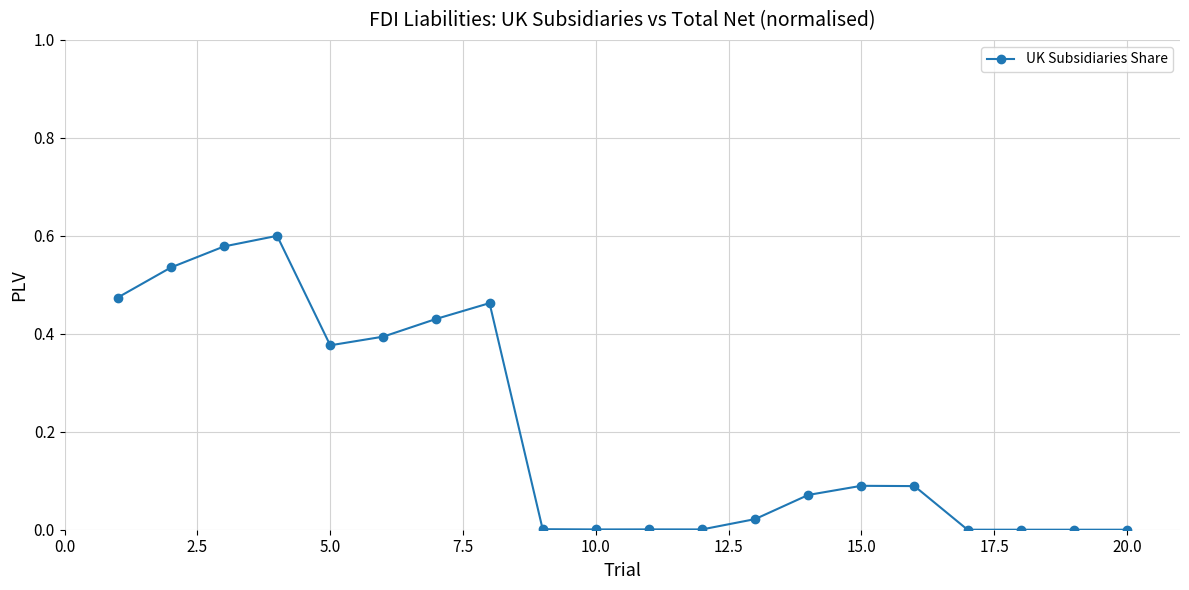

What is the sum of all values?

4.1